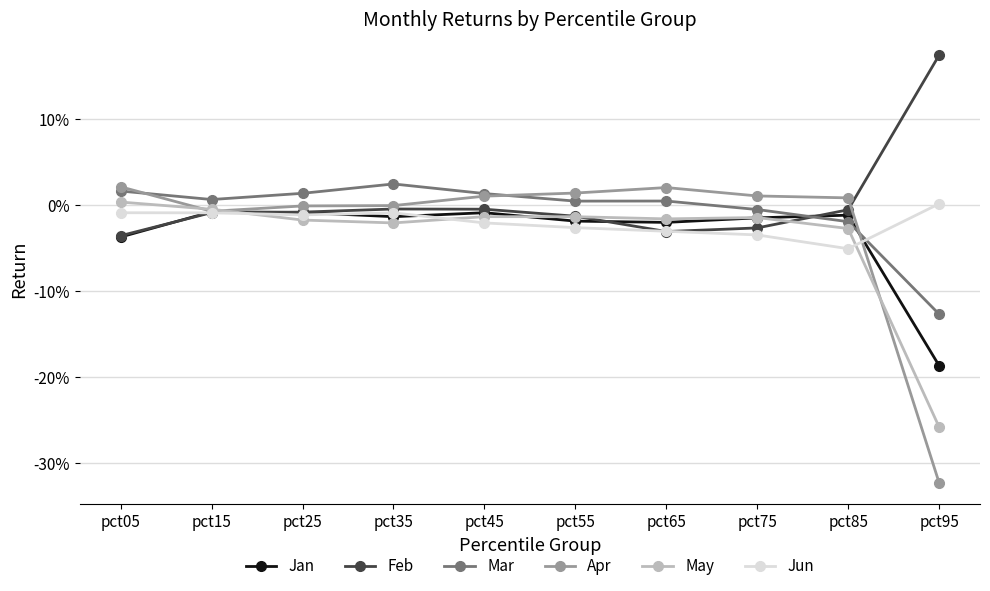

What are all the series names shown in the legend?

Jan, Feb, Mar, Apr, May, Jun